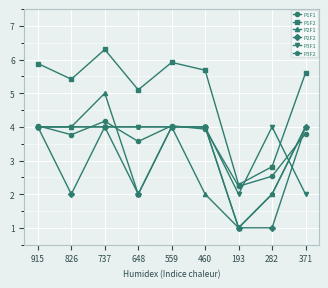

Which series has the widest spread of values?

P1F2